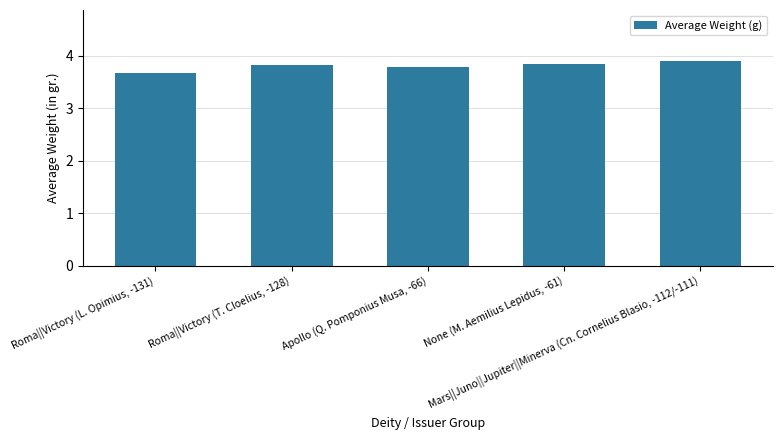

List the labels in order of value, largest first.

Mars||Juno||Jupiter||Minerva (Cn. Cornelius Blasio, -112/-111), None (M. Aemilius Lepidus, -61), Roma||Victory (T. Cloelius, -128), Apollo (Q. Pomponius Musa, -66), Roma||Victory (L. Opimius, -131)